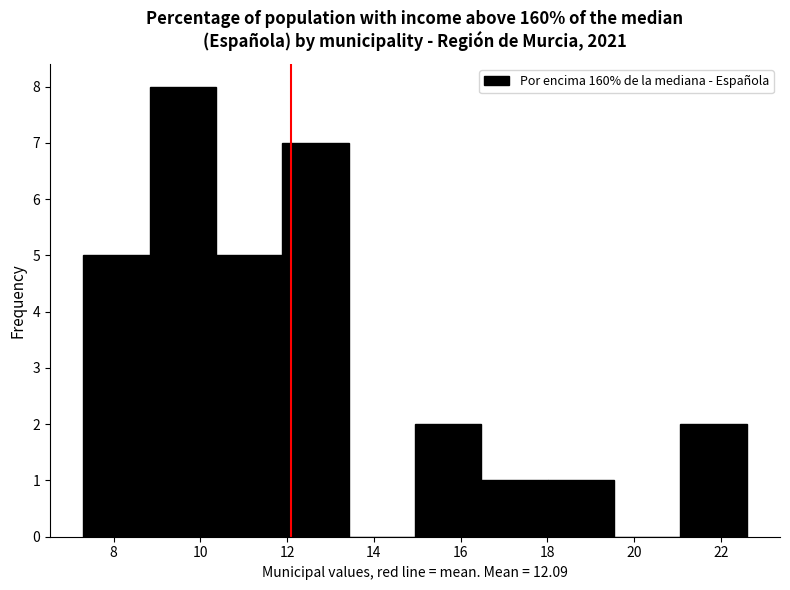

How tall is the bar that spans 15.0 to 16.4 on the x-axis? Neither the bar edges nor the heights are printed on the chart, so give them approximately, as read against the axes.

2